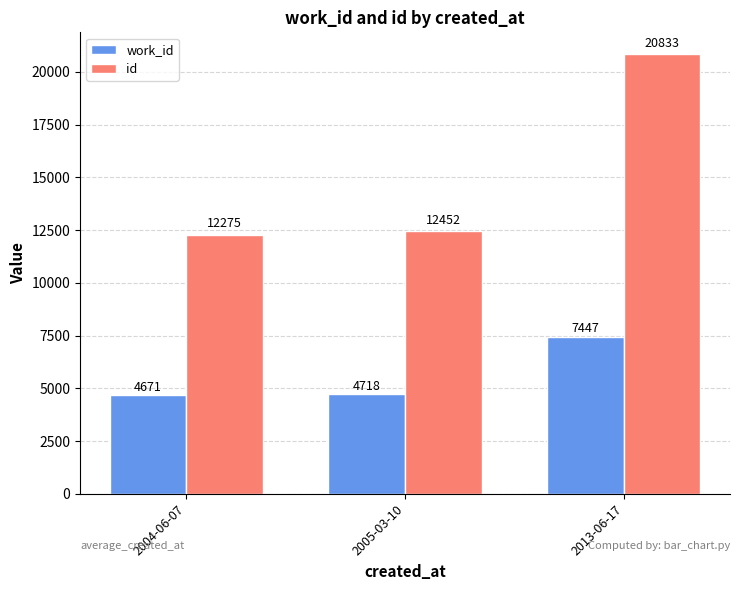

What are all the series names shown in the legend?

work_id, id